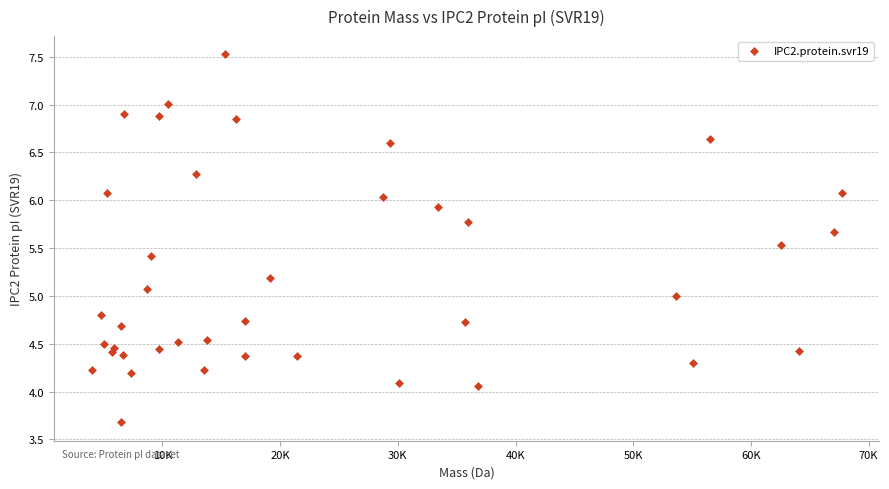

What is the range of Y values (max minus min)?

3.8